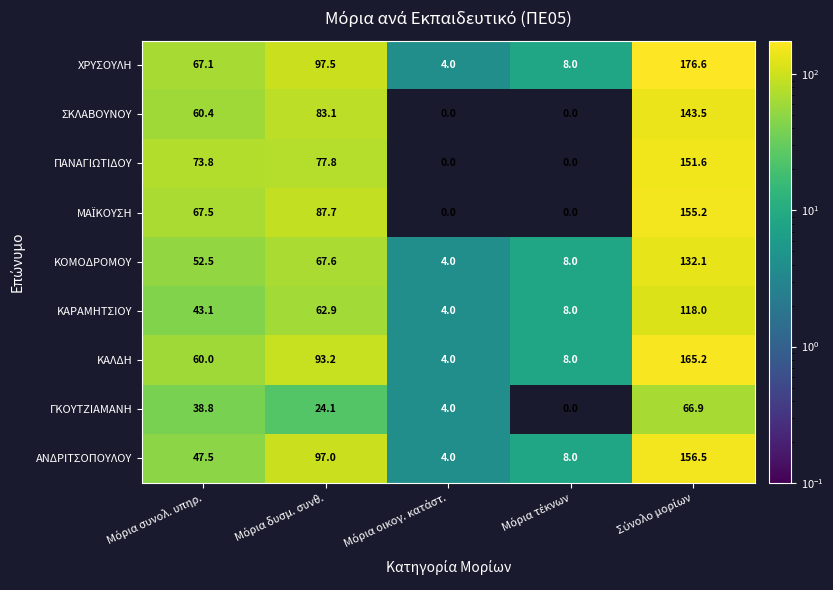

Which series has the largest total across all categories?

ΧΡΥΣΟΥΛΗ